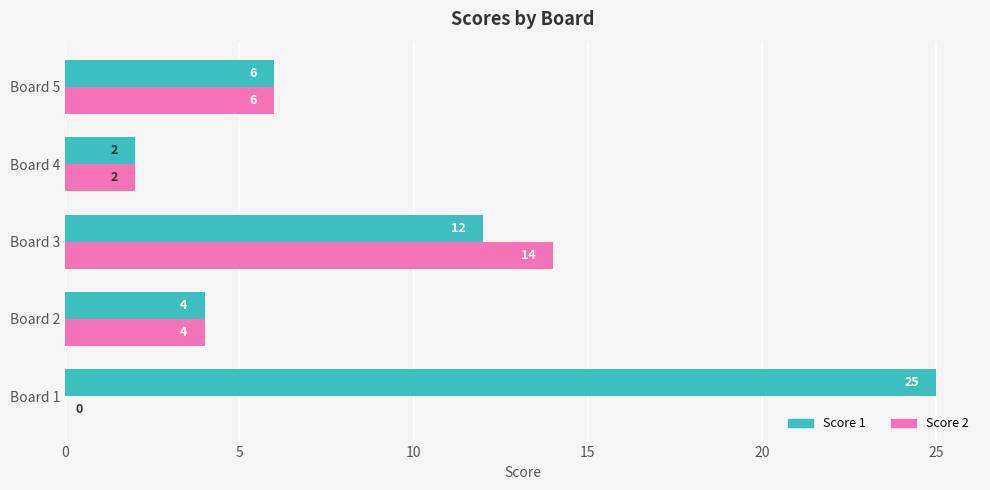

Which category has the highest value in the Score 2 series?

Board 3